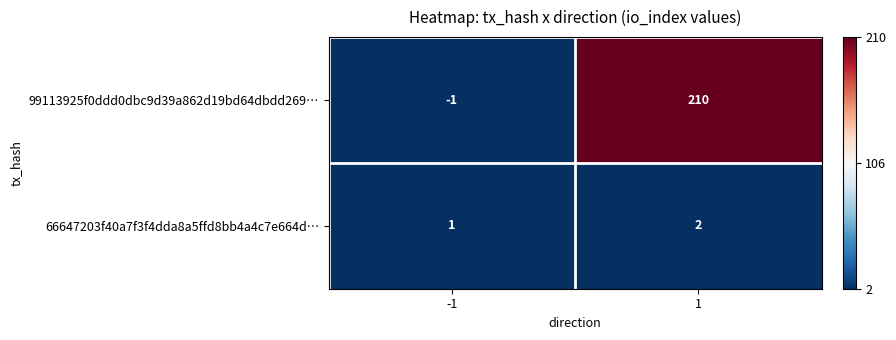

Rank the series by their maximum value, from highest to lowest.

99113925f0ddd0dbc9d39a862d19bd64dbdd269…, 66647203f40a7f3f4dda8a5ffd8bb4a4c7e664d…